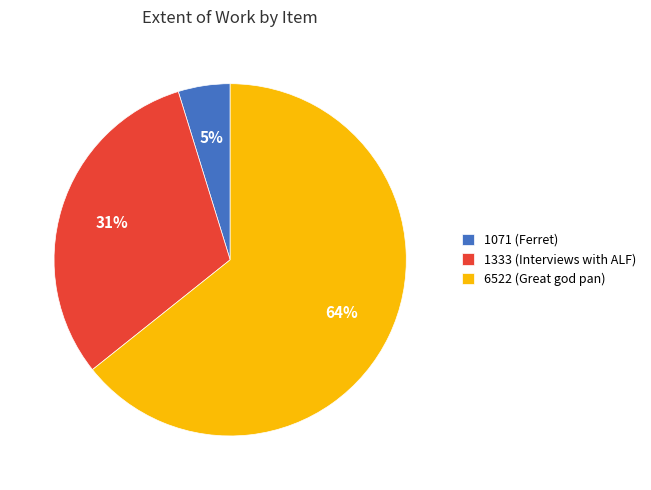

To the nearest percent, what is the combined percentage of 1071 (Ferret) and 6522 (Great god pan)?

69%